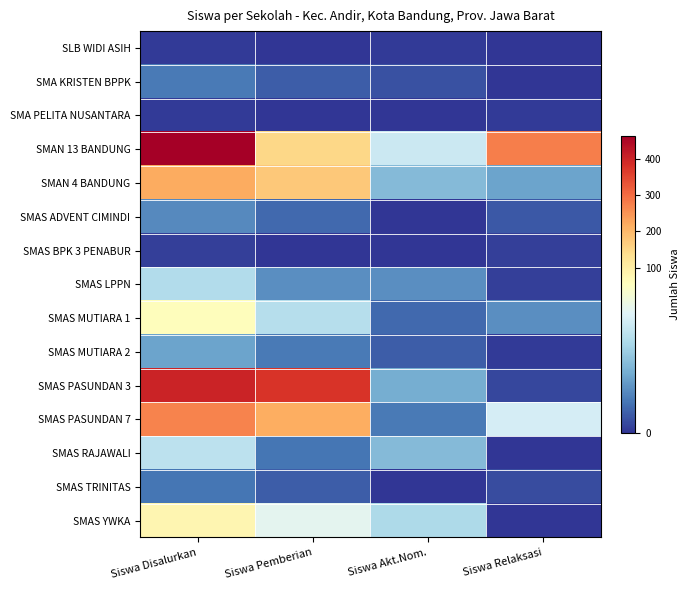

Which has a higher value, Siswa Disalurkan or Siswa Relaksasi?

Siswa Disalurkan